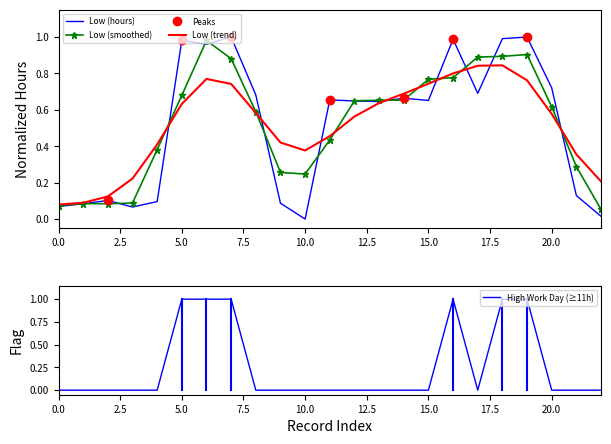

The value at 12 is 0.3. True or false?

False